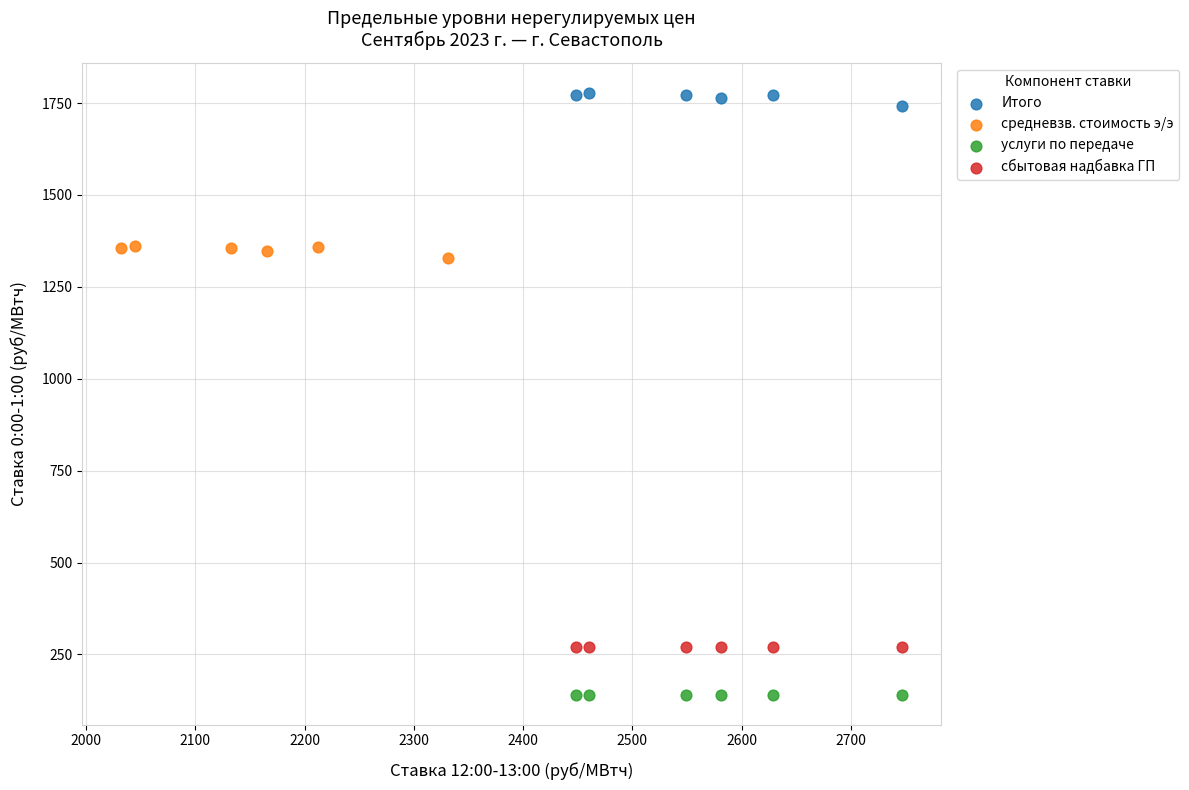

What are all the series names shown in the legend?

Итого, средневзв. стоимость э/э, услуги по передаче, сбытовая надбавка ГП